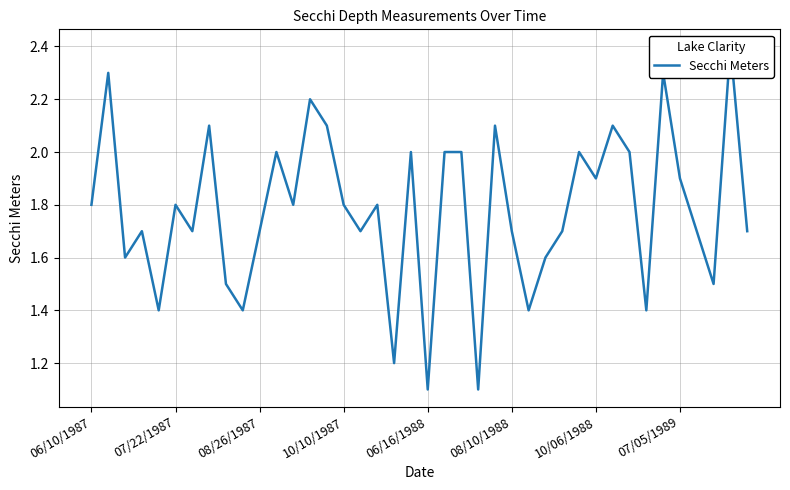

True or false: there are more than 2 points higher than both neighbors.

True